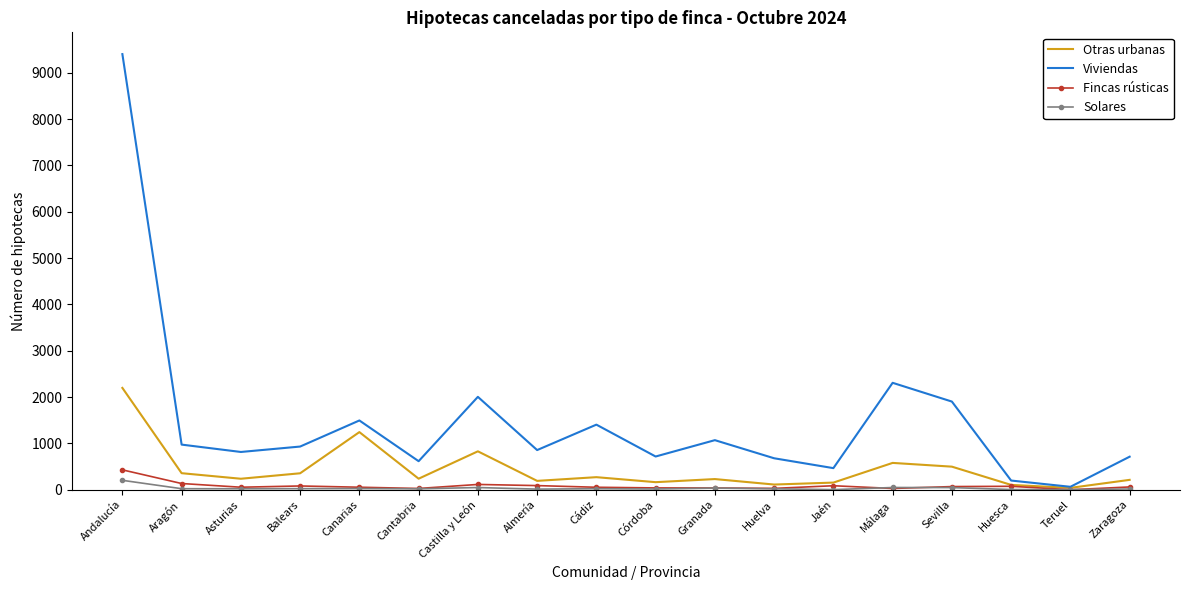

How many categories are shown in the chart?

18